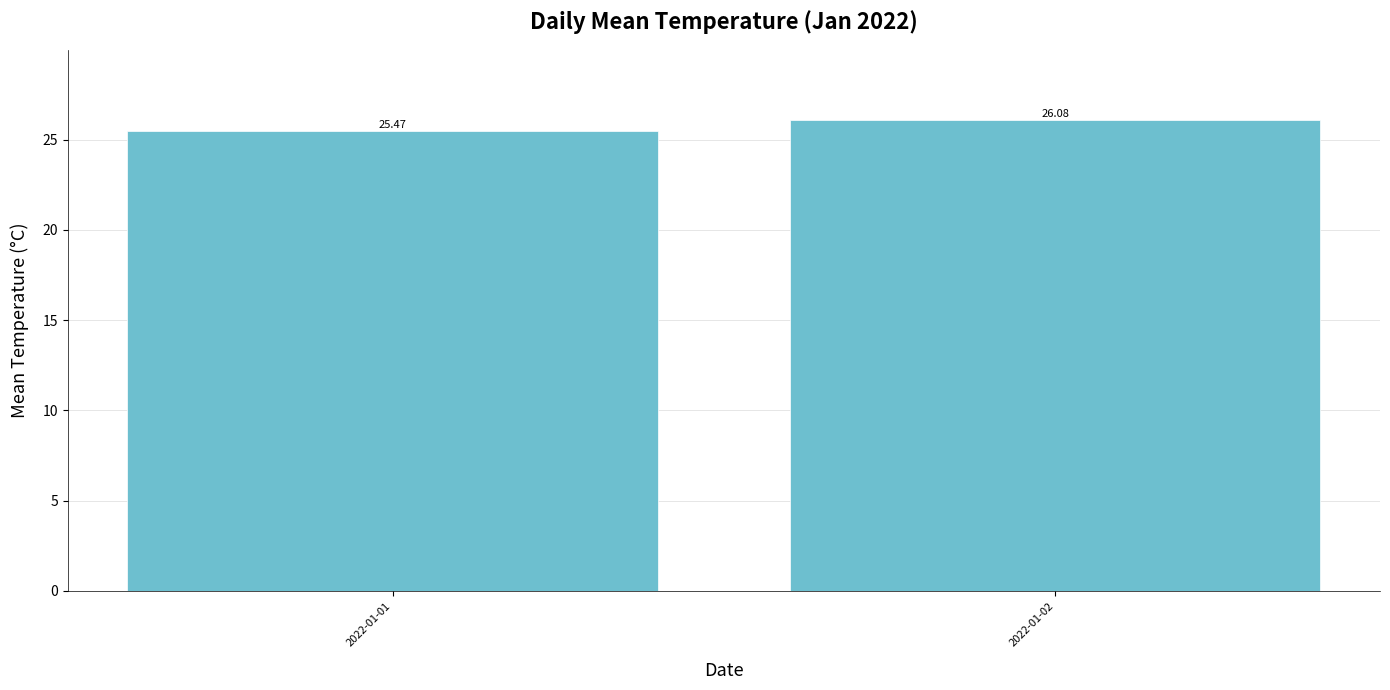

What is the value of the 1st bar from the left?

25.5